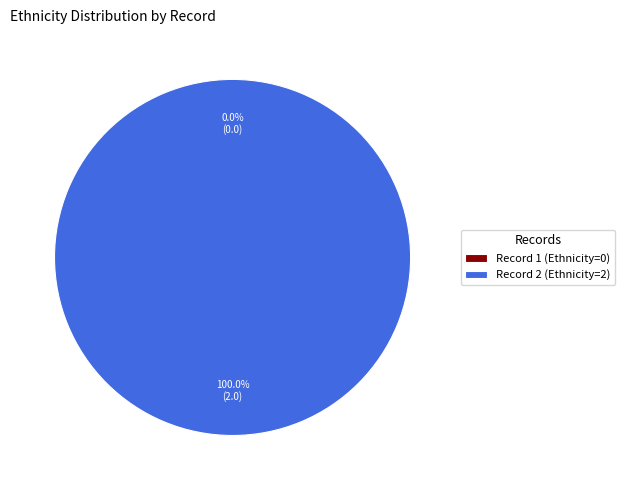

Which slice is the largest?

2